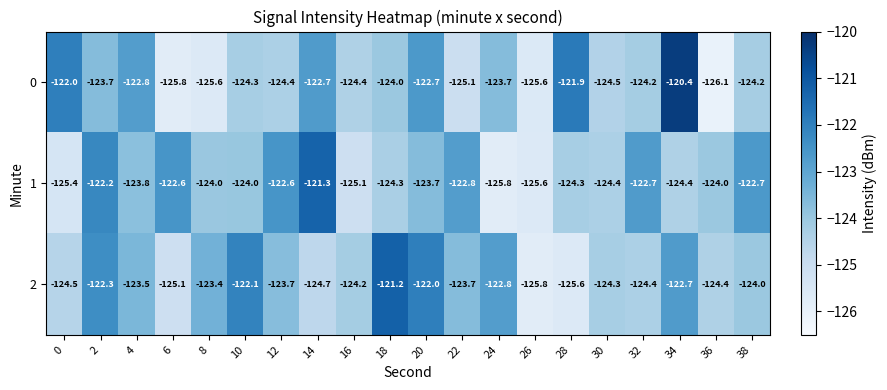

What is the difference between the maximum and minimum values in the 0 series?

5.7